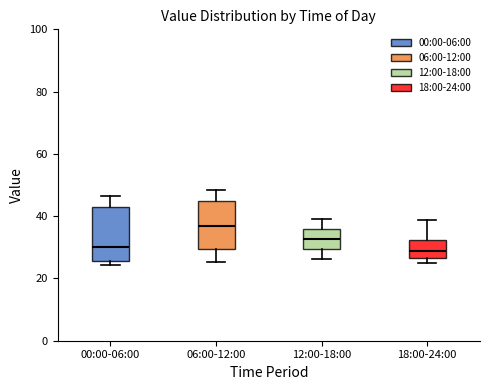

Reading left to right, read every box against the y-axis: the position of its median line, the range the box covers, and the ends of its whiskers. The values are not printed on the chart, so give them approximately, as read against the axis.

00:00-06:00: median 30, box 26 to 44, whiskers 24 to 46
06:00-12:00: median 36, box 30 to 46, whiskers 26 to 48
12:00-18:00: median 32, box 30 to 36, whiskers 26 to 40
18:00-24:00: median 28, box 26 to 32, whiskers 24 to 38